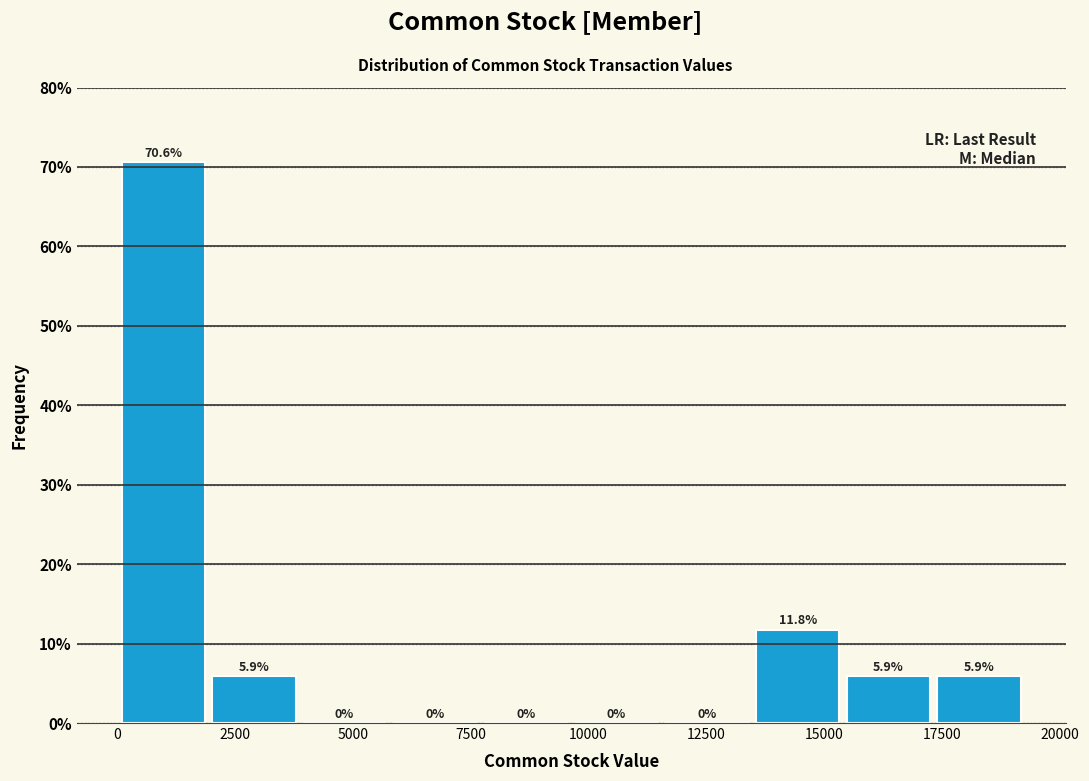

Read against the x-axis, roughly where is the centre of the tallest bar?

1000